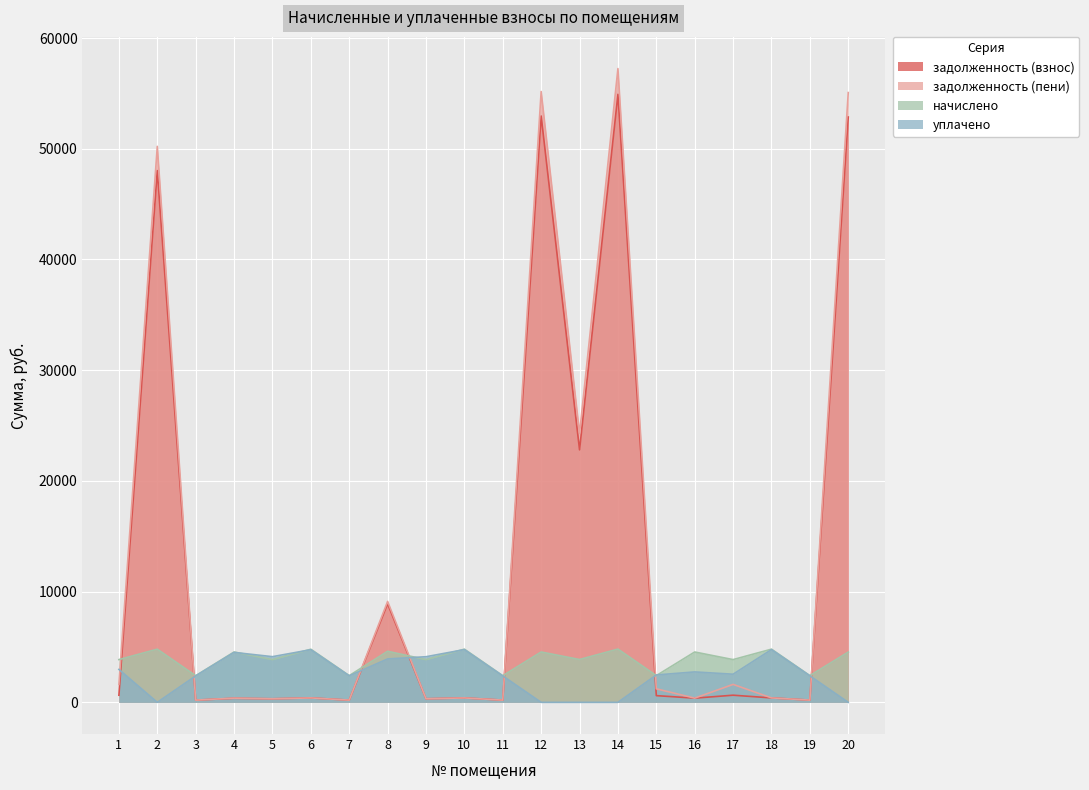

Where do задолженность (пени) and задолженность (взнос) first cross each other?

2 and 3